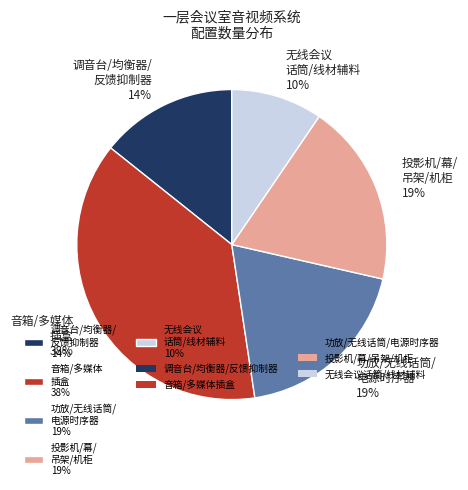

Does any single category account for the majority?

No